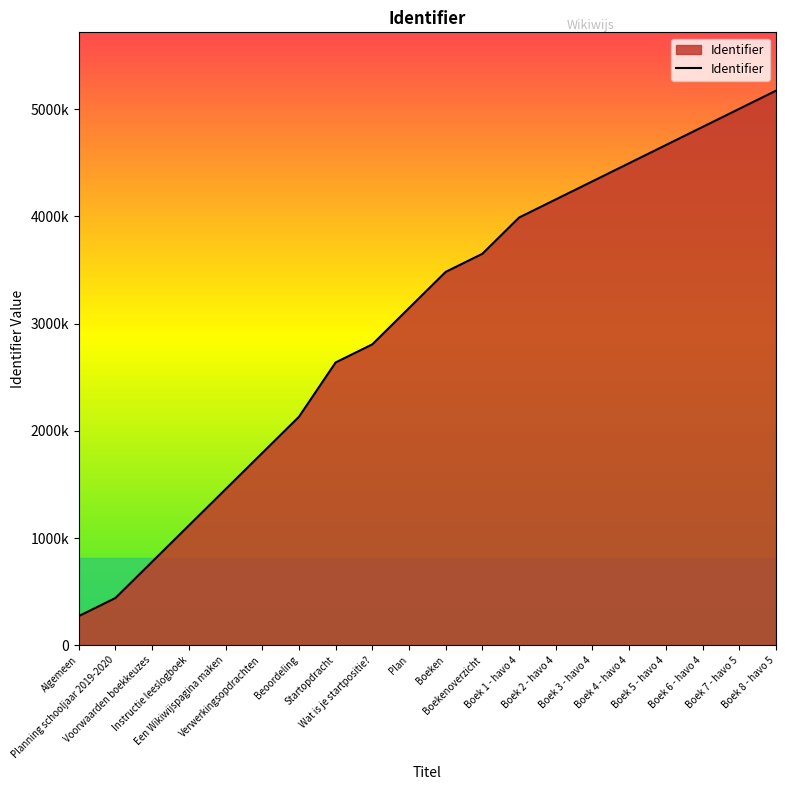

Does the chart display data point markers on the line(s)?

No